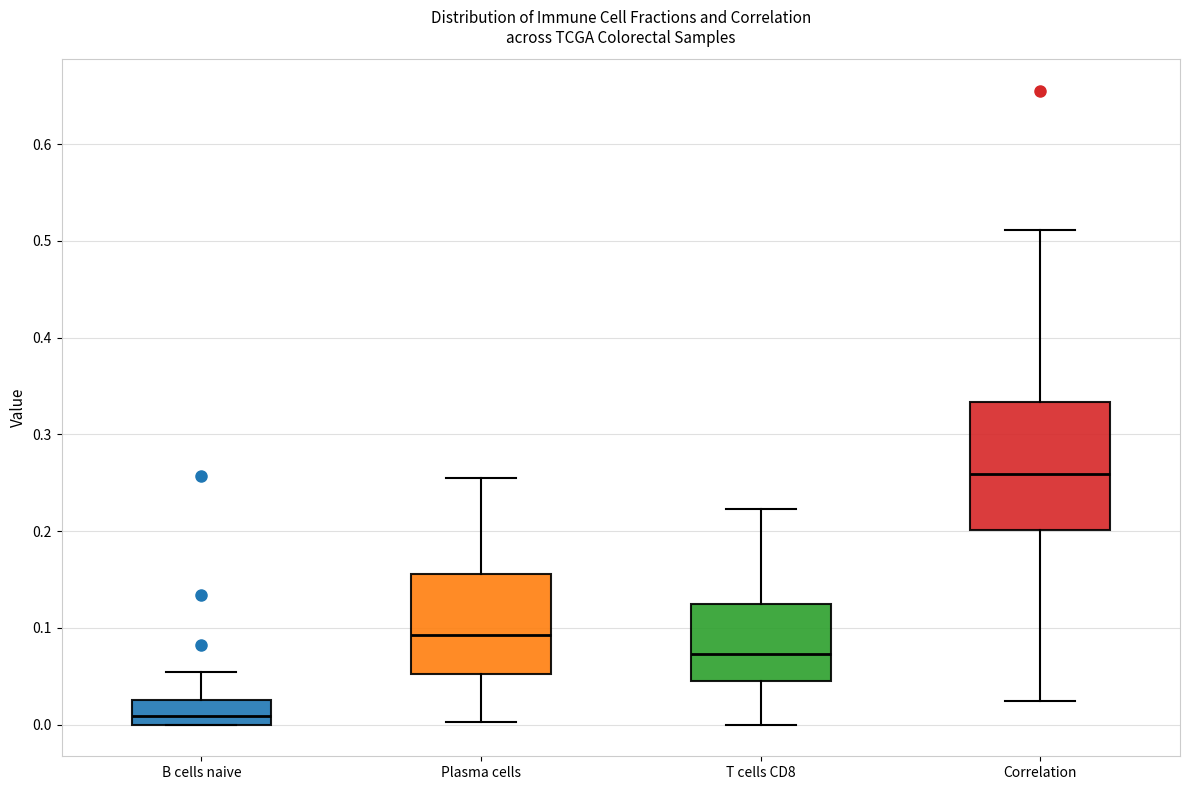

Comparing the boxes themselves (not the whiskers), which one is the tallest?

Correlation